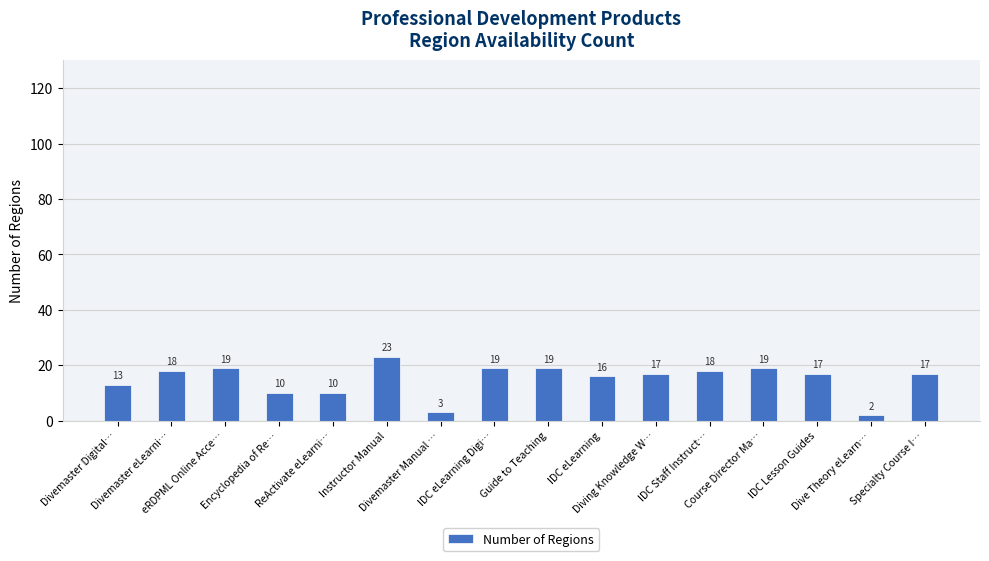

How many data points does each series have?

16